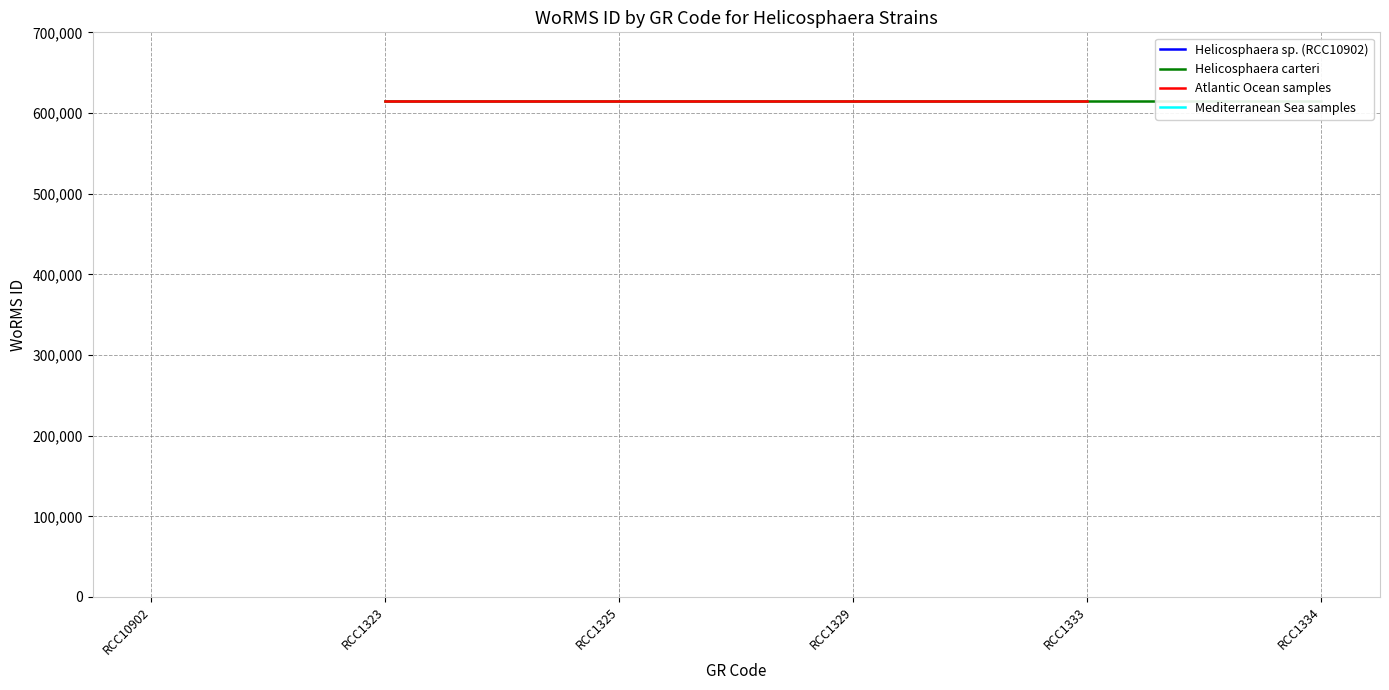

Is this an area chart (filled region under the line)?

No